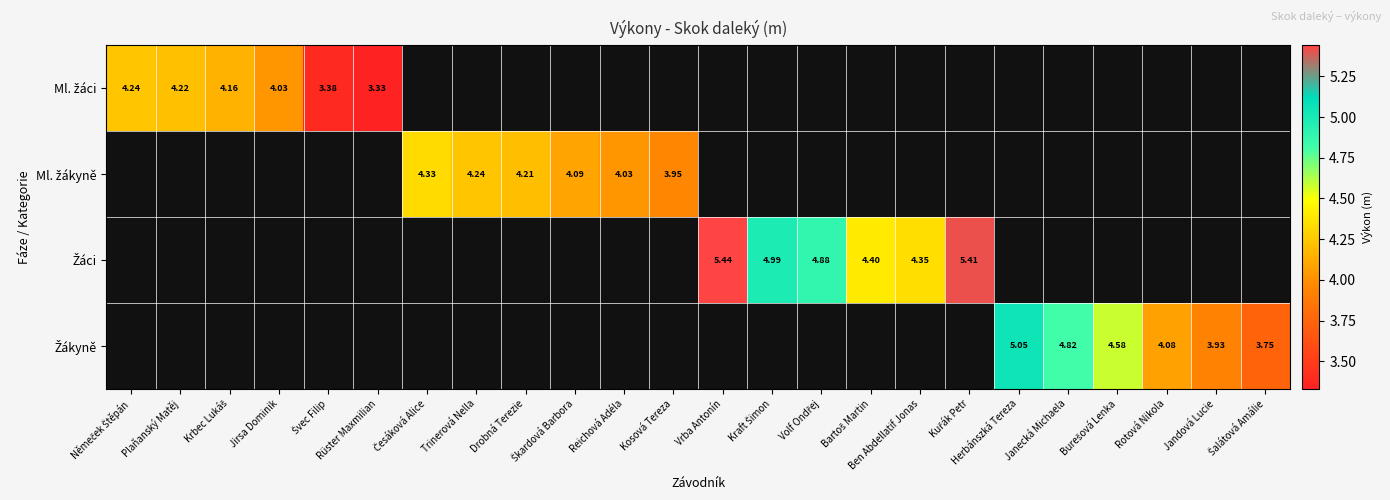

How many distinct data groups are displayed?

4